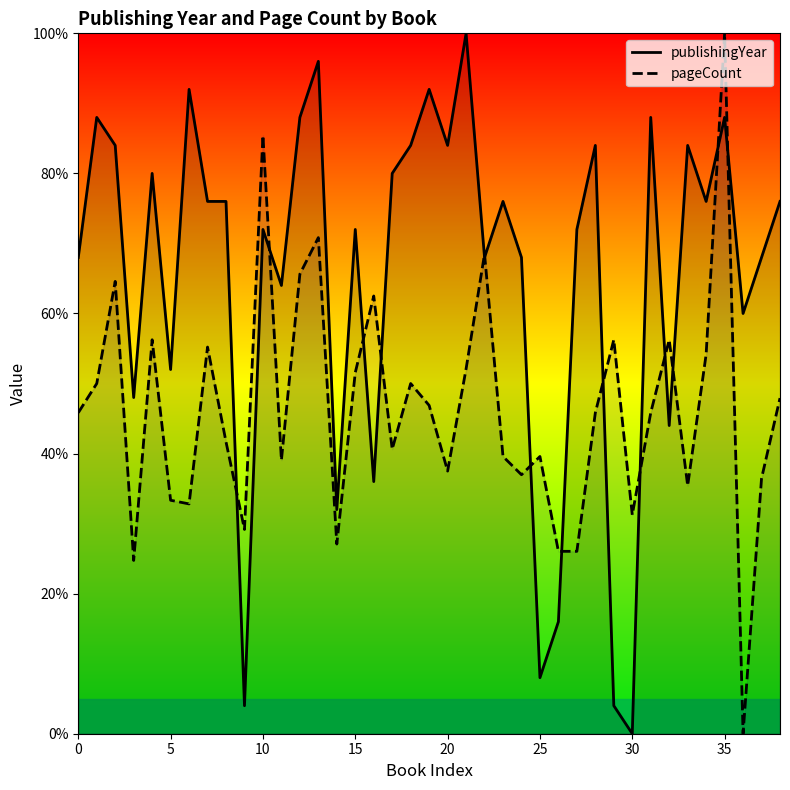

What is the difference between the maximum and minimum values in the publishingYear series?

100.0